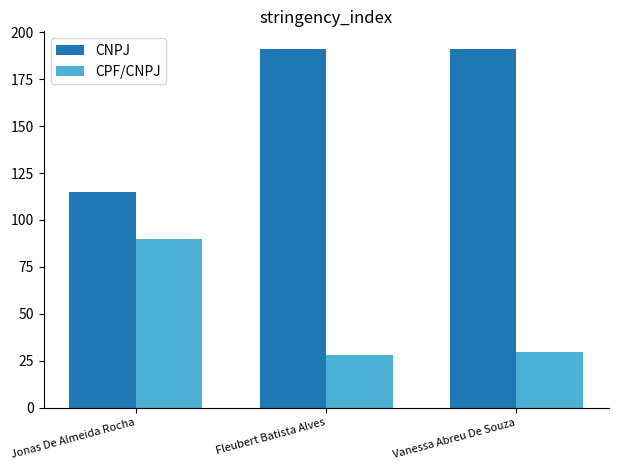

Is the value of CPF/CNPJ at Jonas De Almeida Rocha greater than the value of CNPJ at Vanessa Abreu De Souza?

No